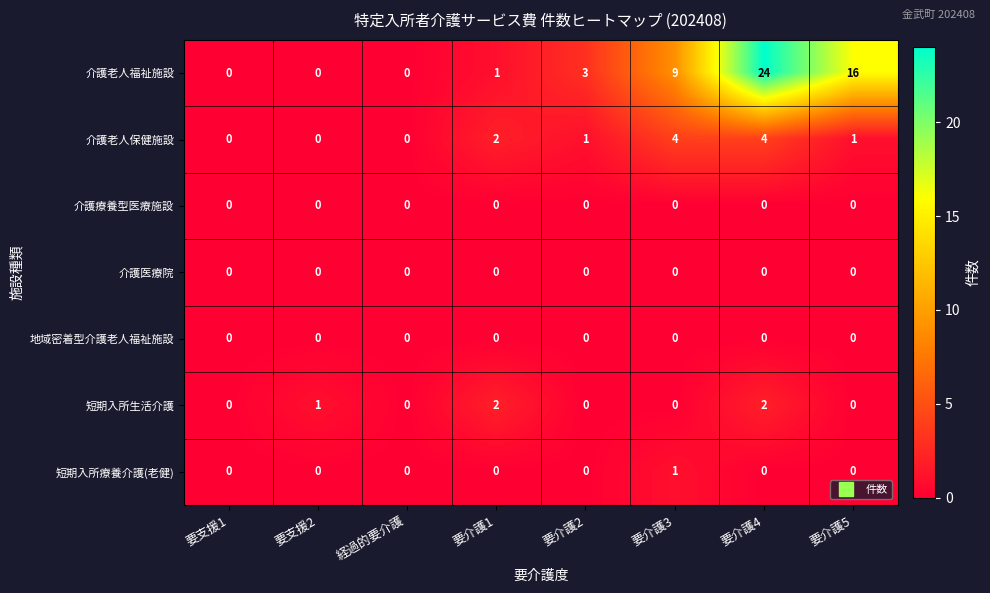

What is the total value across all series at 要介護4?

30